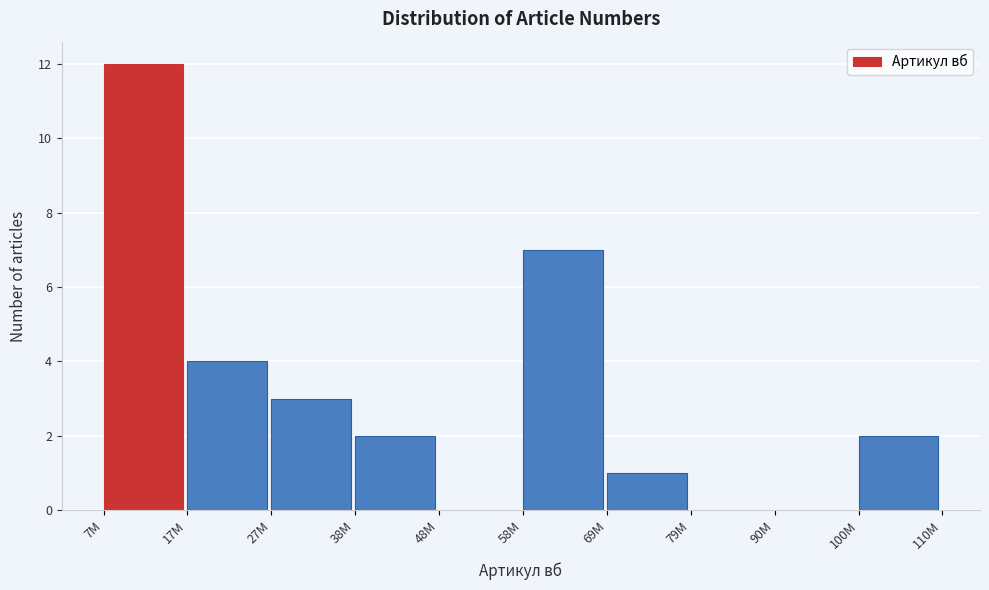

Reading right to left, transcribe all the data shown in this chart.

100M=2	90M=0	79M=0	69M=1	58M=7	48M=0	38M=2	27M=3	17M=4	7M=12